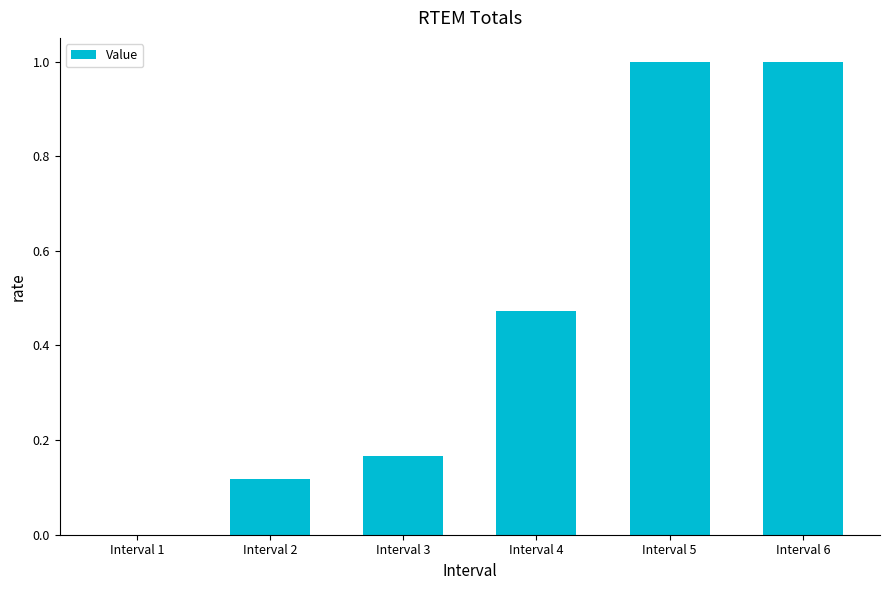

How many data points are above 0?

5